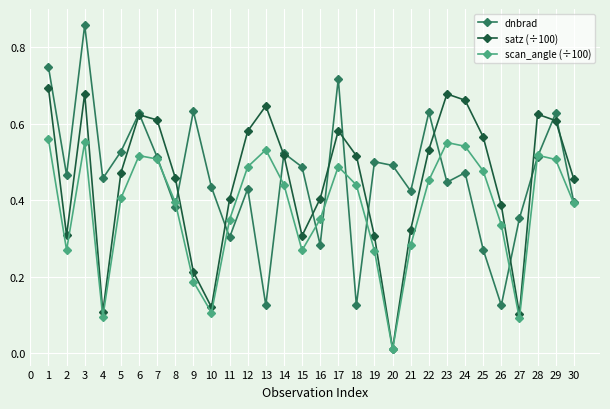

True or false: dnbrad has more than 0 interior local peaks.

True